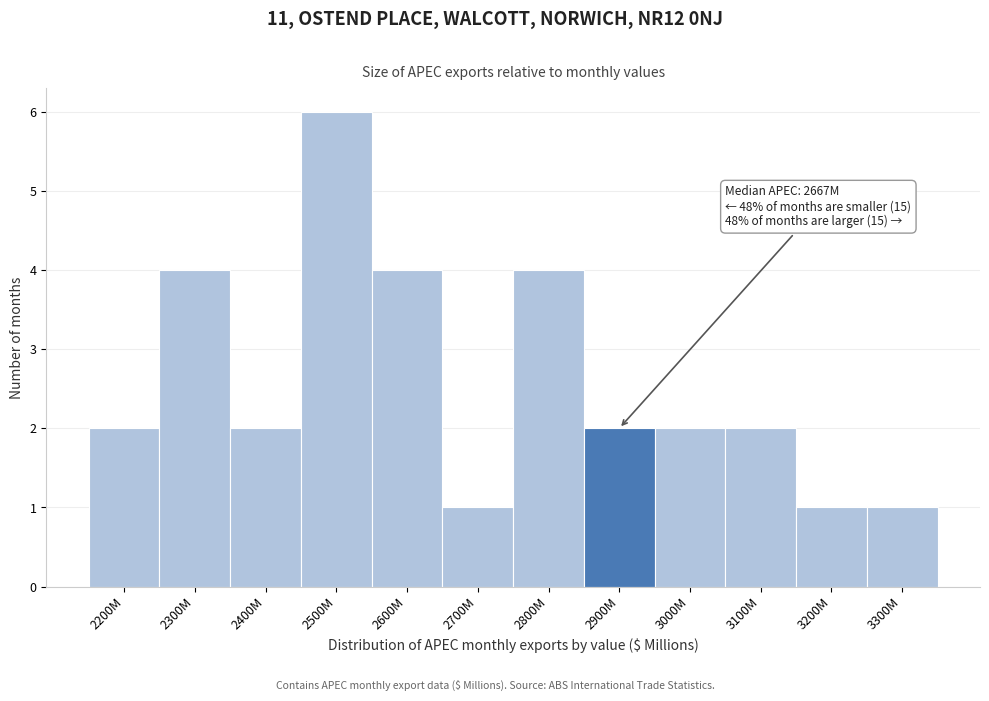

Reading left to right, transcribe all the data shown in this chart.

2	4	2	6	4	1	4	2	2	2	1	1